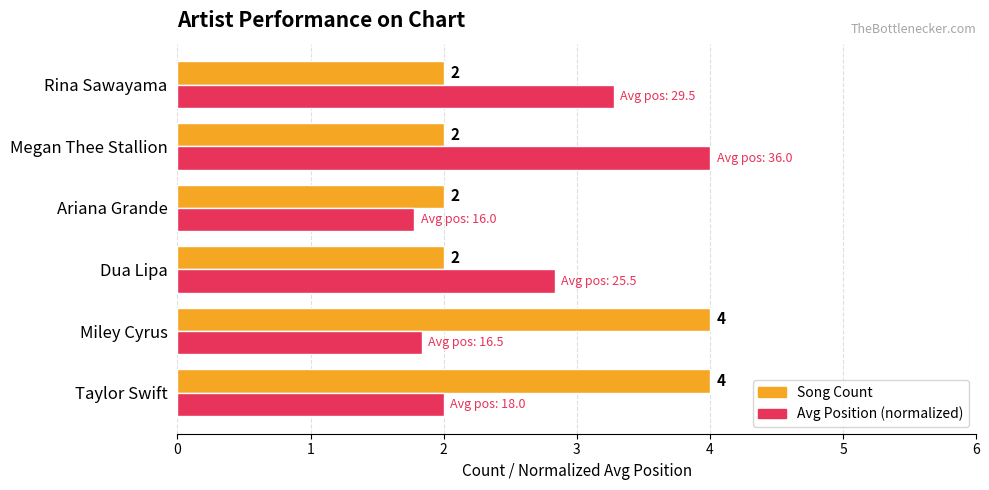

What is the average value of the Song Count series?

2.7